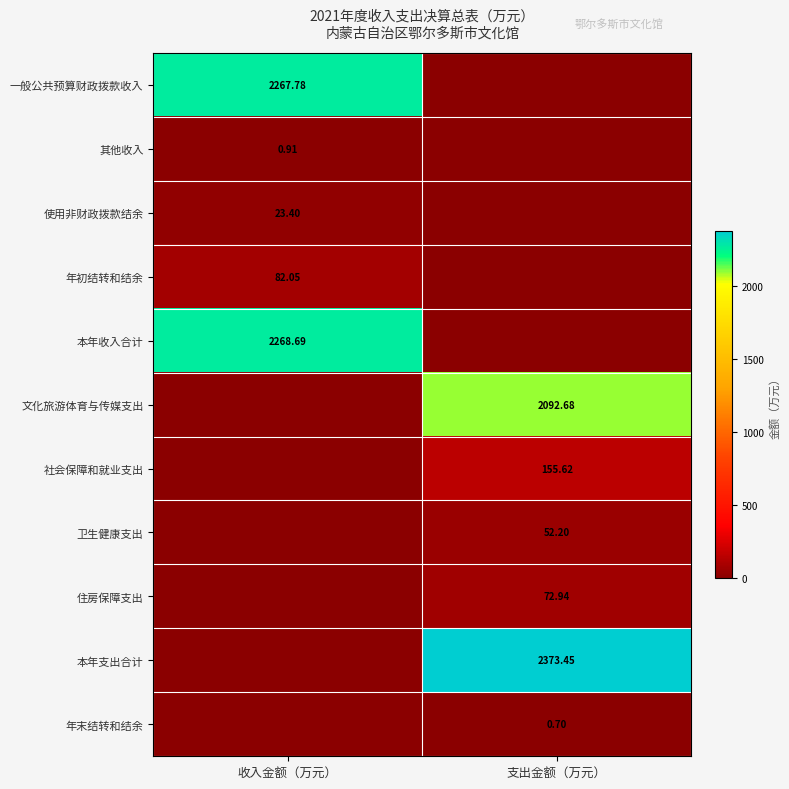

What is the maximum value shown in the chart?

2373.4